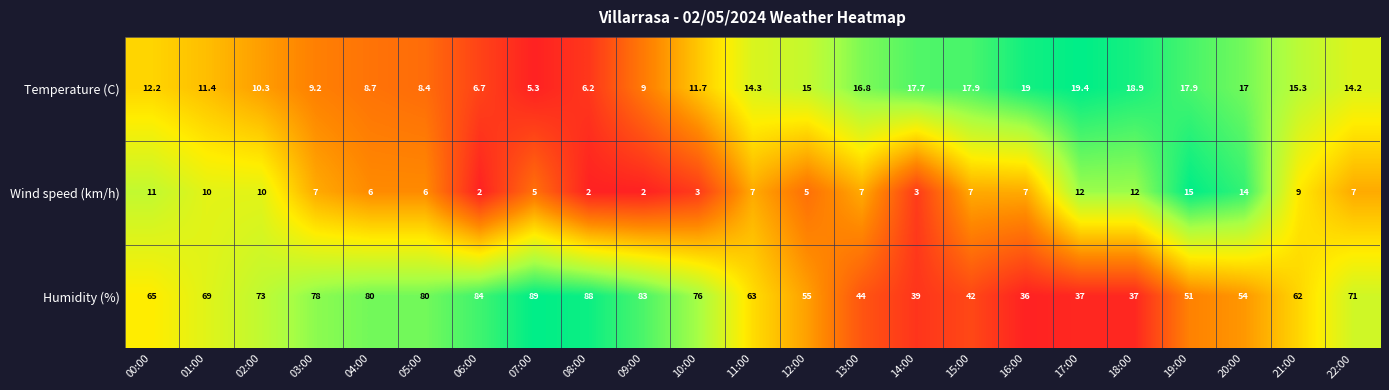

At which category is the sum across all series the highest?

07:00